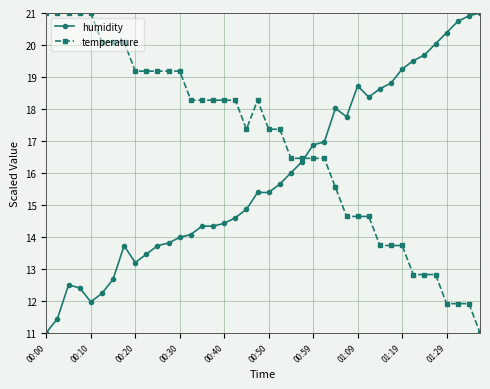

What is the greatest value displayed?

21.0